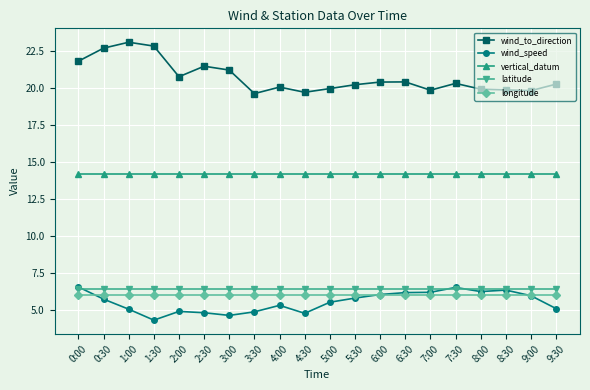

What is the smallest value displayed?

4.3